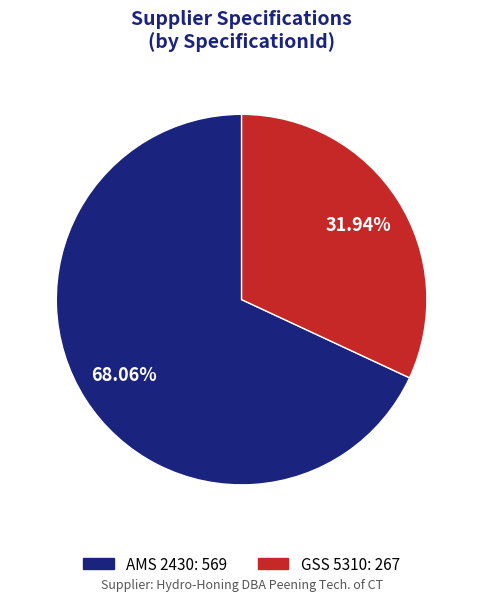

Rank the categories by value from lowest to highest.

GSS 5310, AMS 2430